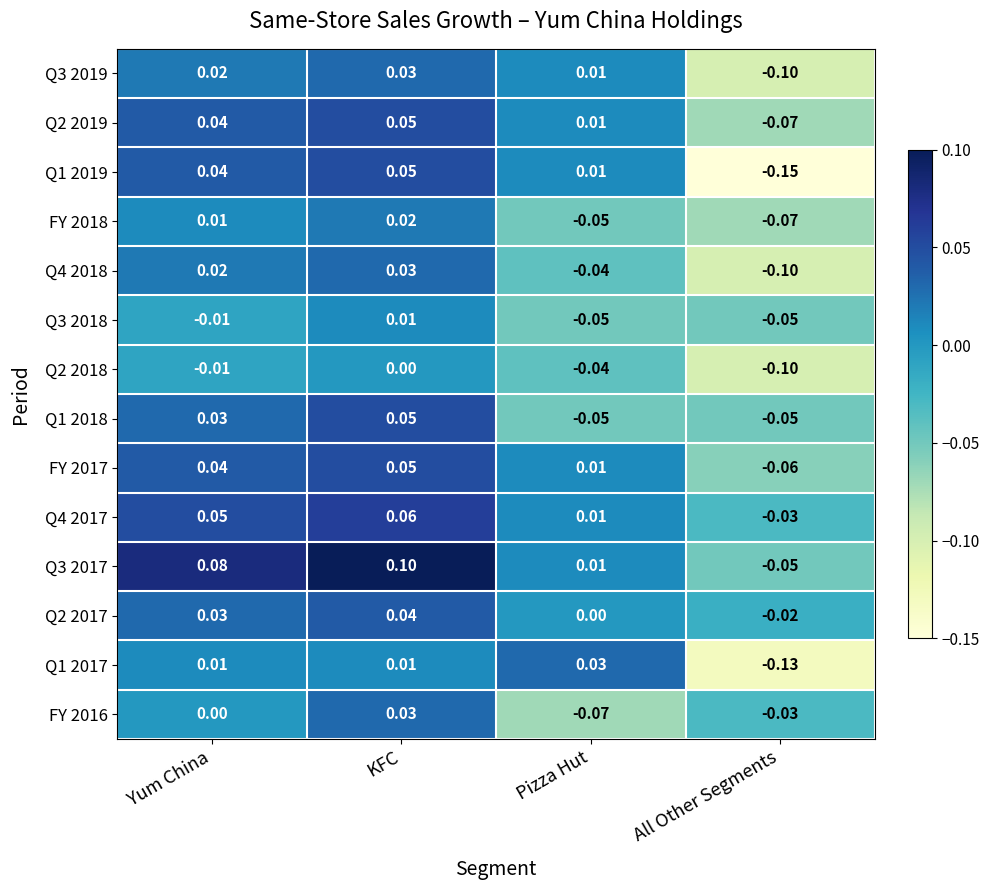

Which category has the lowest value across all series?

All Other Segments